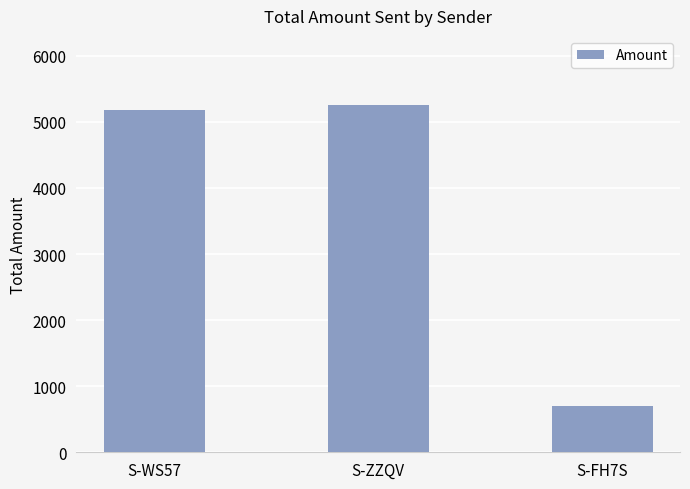

What is the smallest value displayed?

700.0